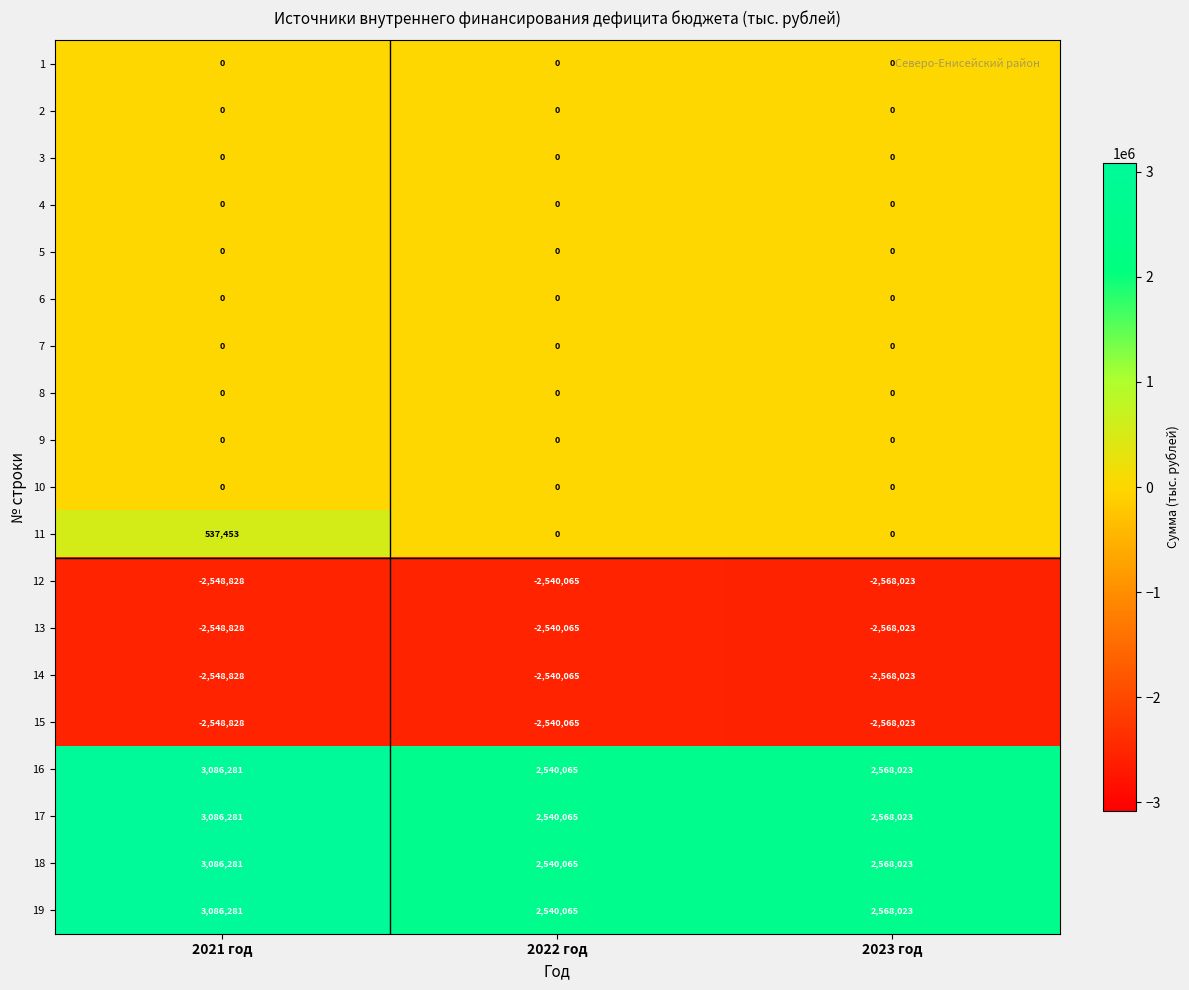

At which category is the sum across all series the highest?

2021 год